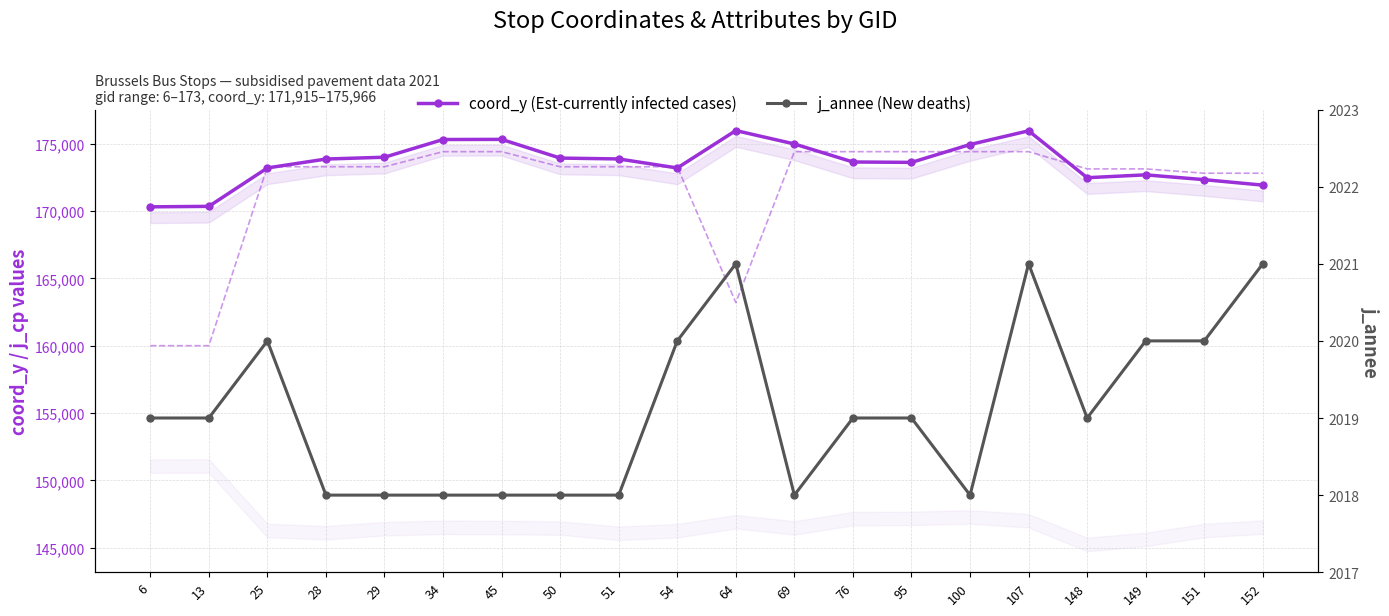

Between 69 and 25, which is larger?

69